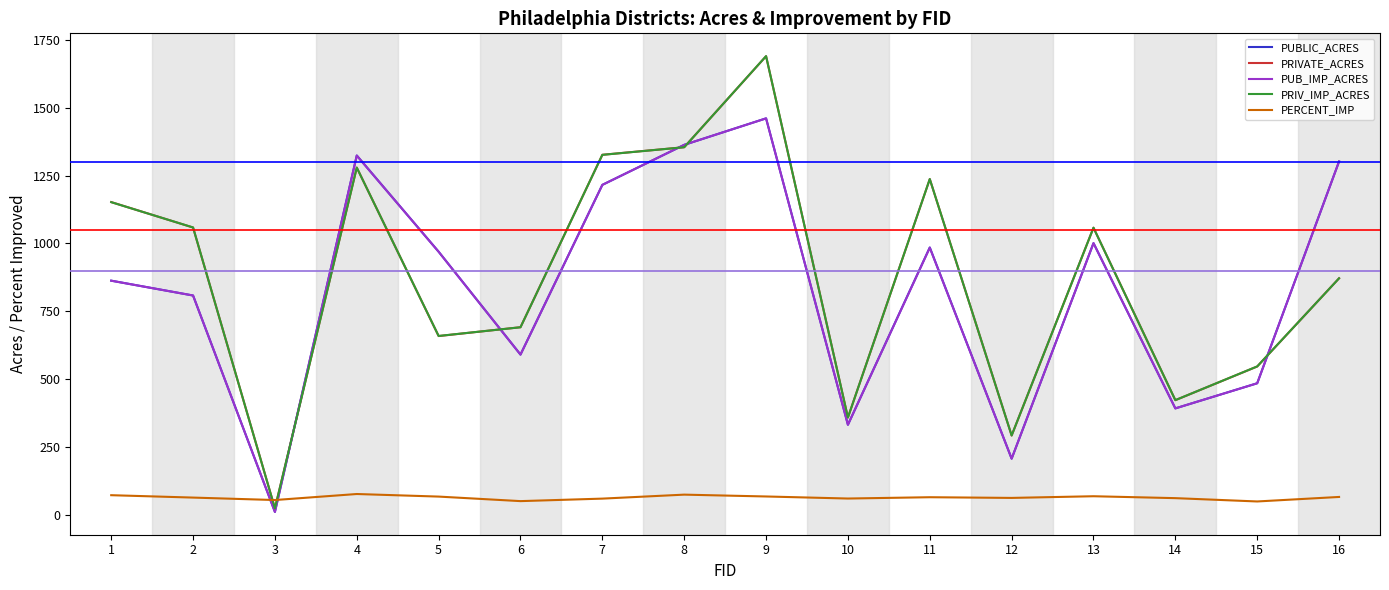

How many series are shown in this chart?

5